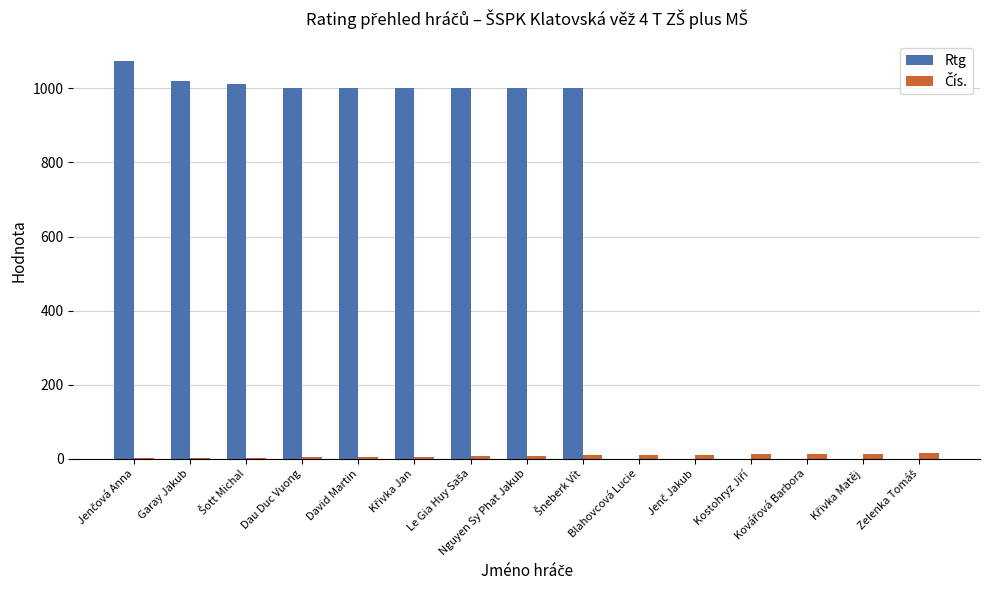

What is the sum of all Rtg values?

9104